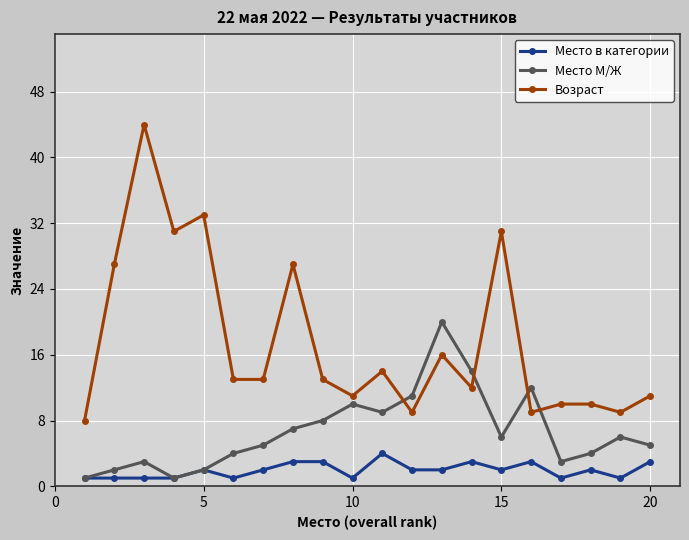

True or false: Возраст has more than 1 points higher than both neighbors.

True